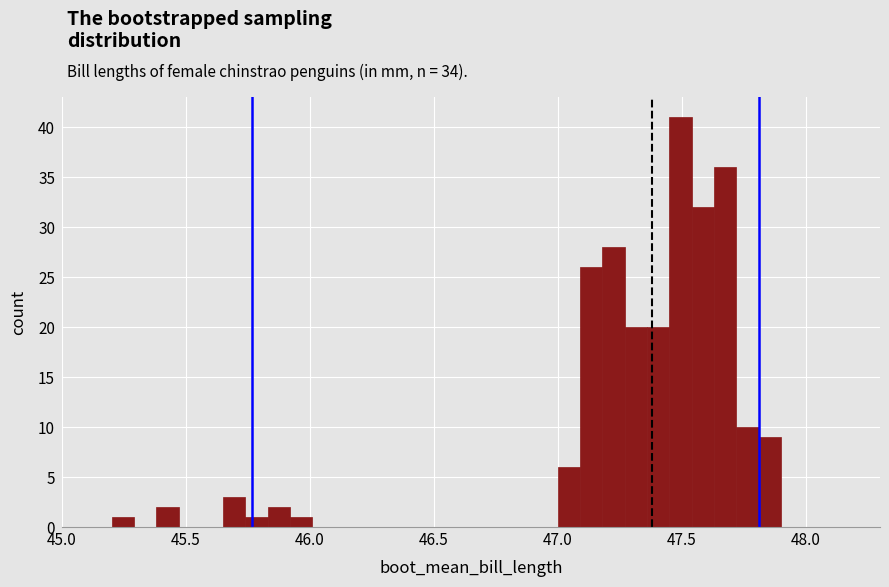

Around what value on the x-axis is the tallest bar? Give the approximate position of its centre, as read against the axis.

47.50